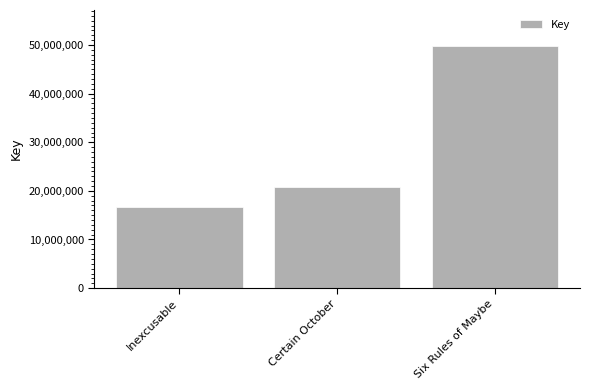

What is the label of the 3rd bar from the left?

Six Rules of Maybe